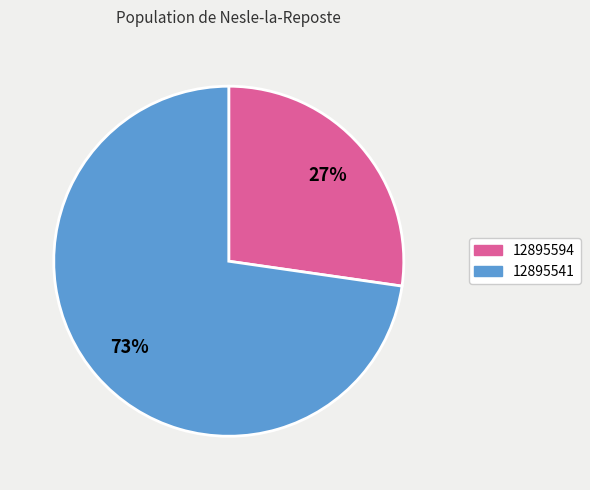

Which category has the biggest portion of the pie?

12895541